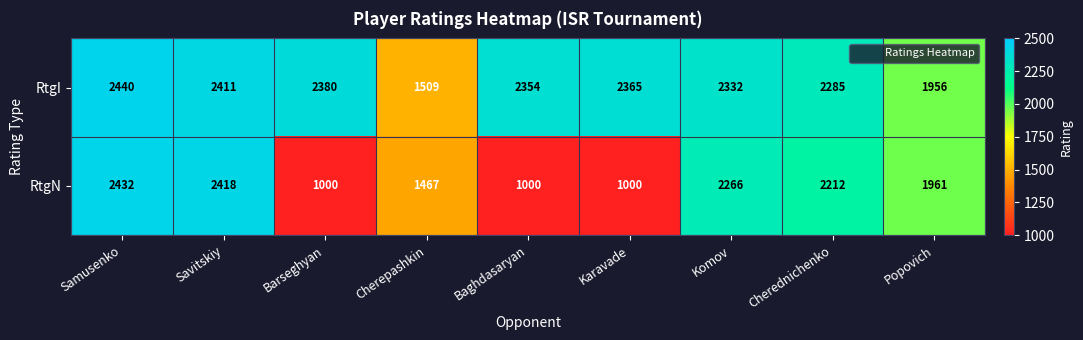

Which series has the largest total across all categories?

RtgI